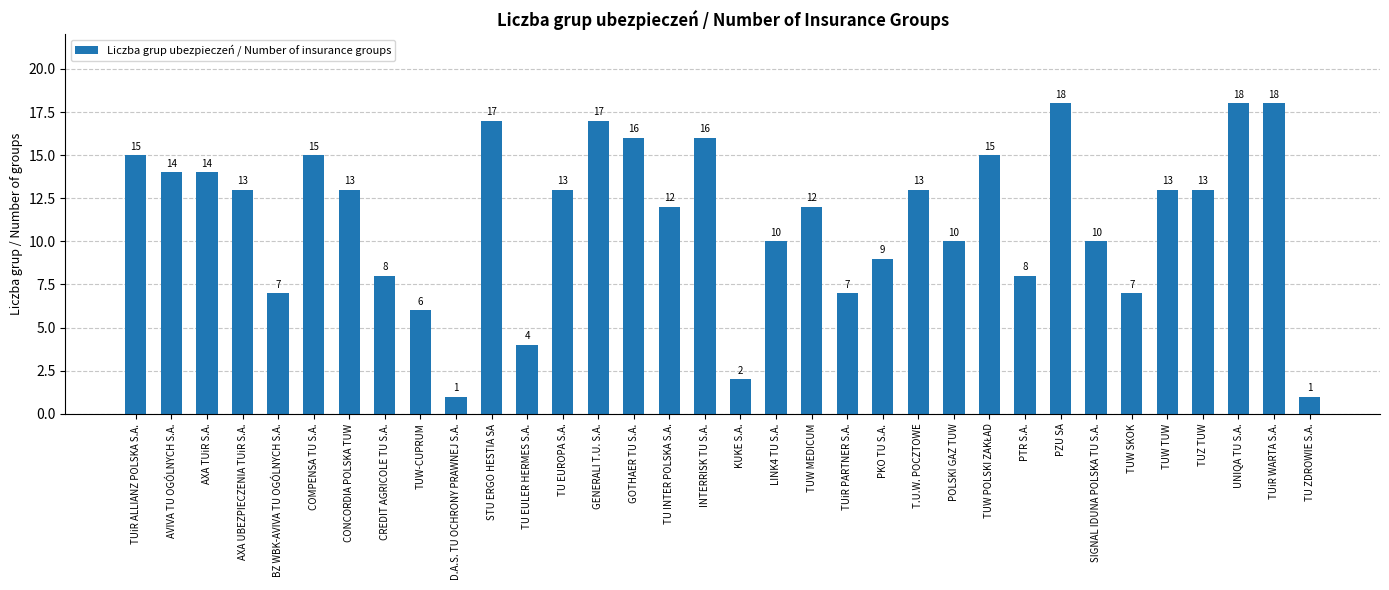

What is the average value?

11